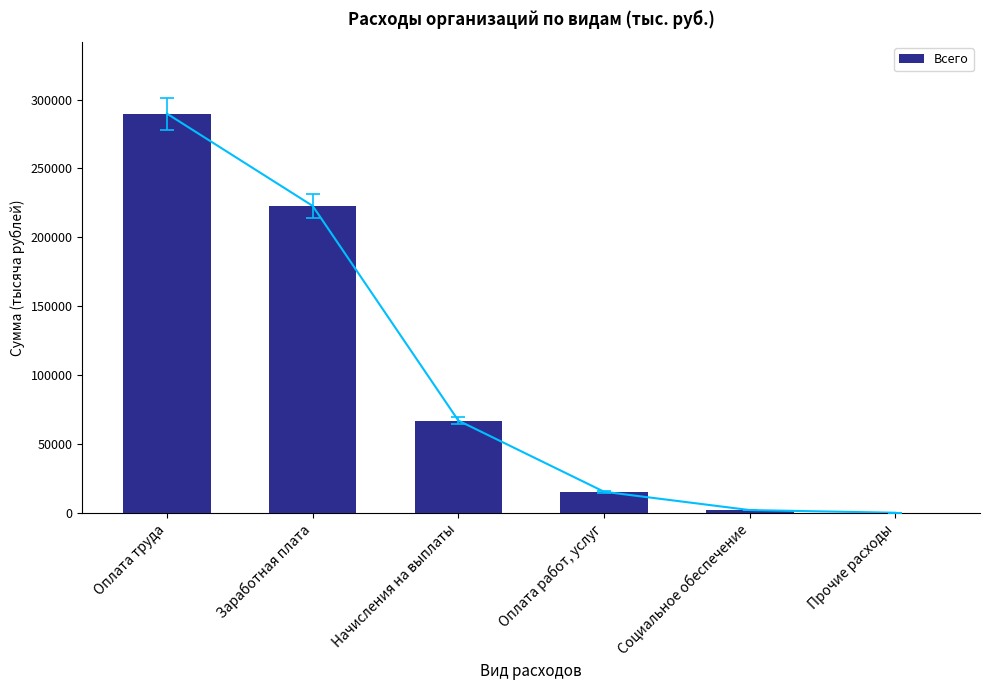

How many data points are less than 66942?

3